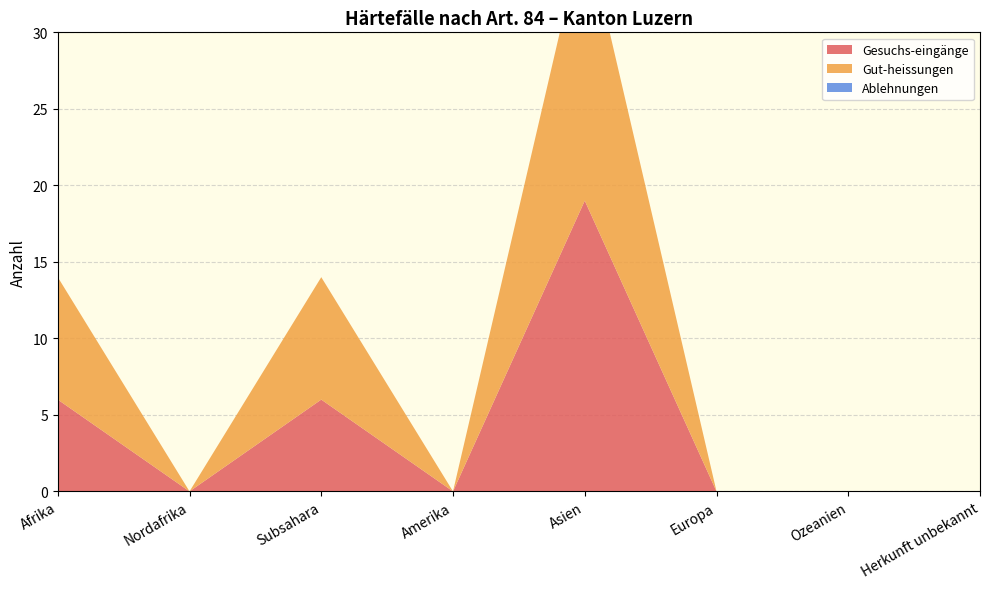

Reading right to left, list all the values displayed in this chart.

Gesuchs-eingänge: 0	0	0	19	0	6	0	6
Gut-heissungen: 0	0	0	18	0	8	0	8
Ablehnungen: 0	0	0	0	0	0	0	0